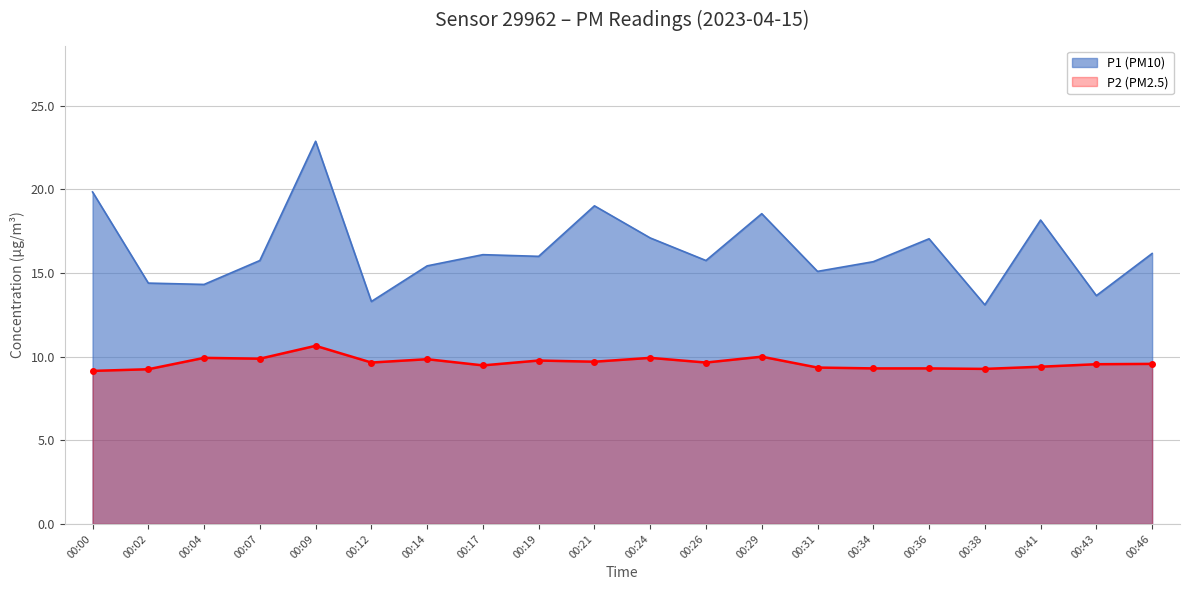

True or false: P2 and P1 cross at least once.

False